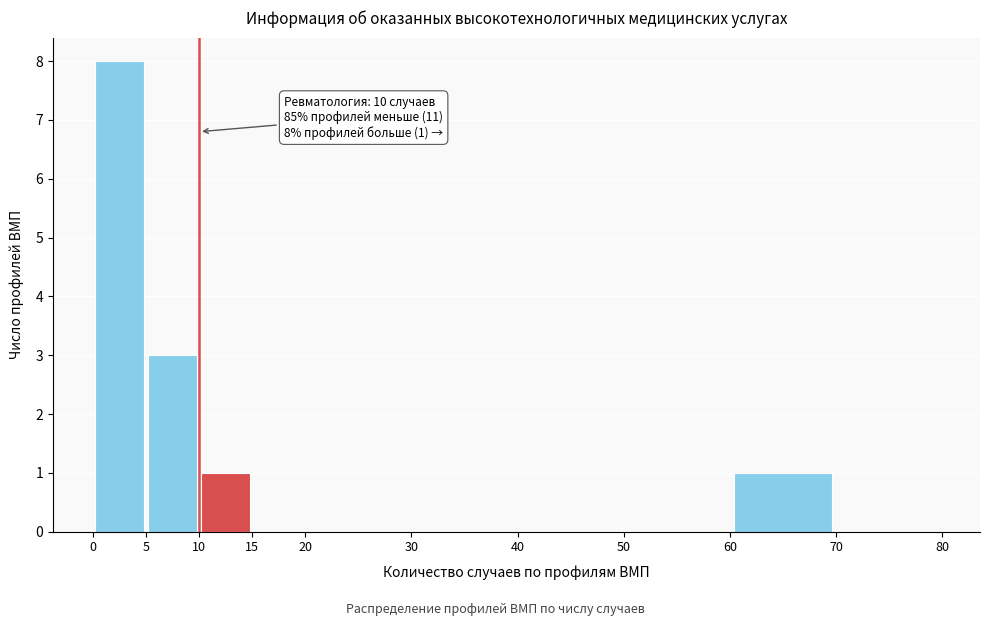

Which range on the x-axis has the tallest bar?

0 to 5